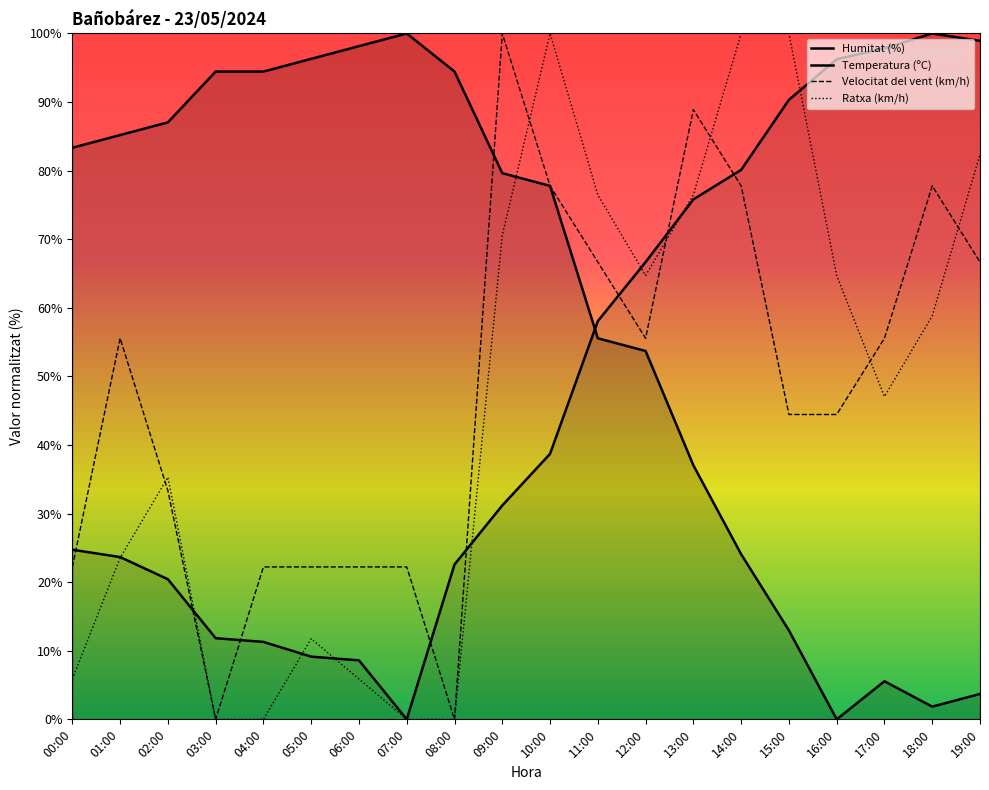

Where is the first local maximum for Temperatura (ºC)?

18:00